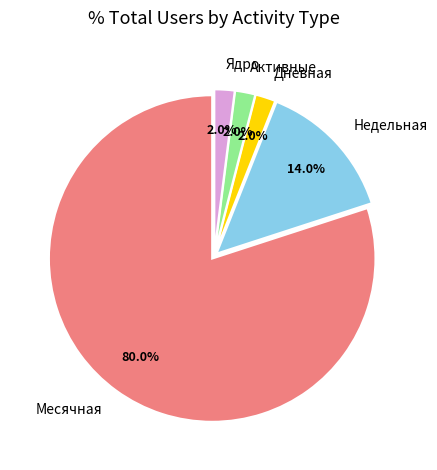

Combined, do Дневная and Недельная account for over 50%?

No